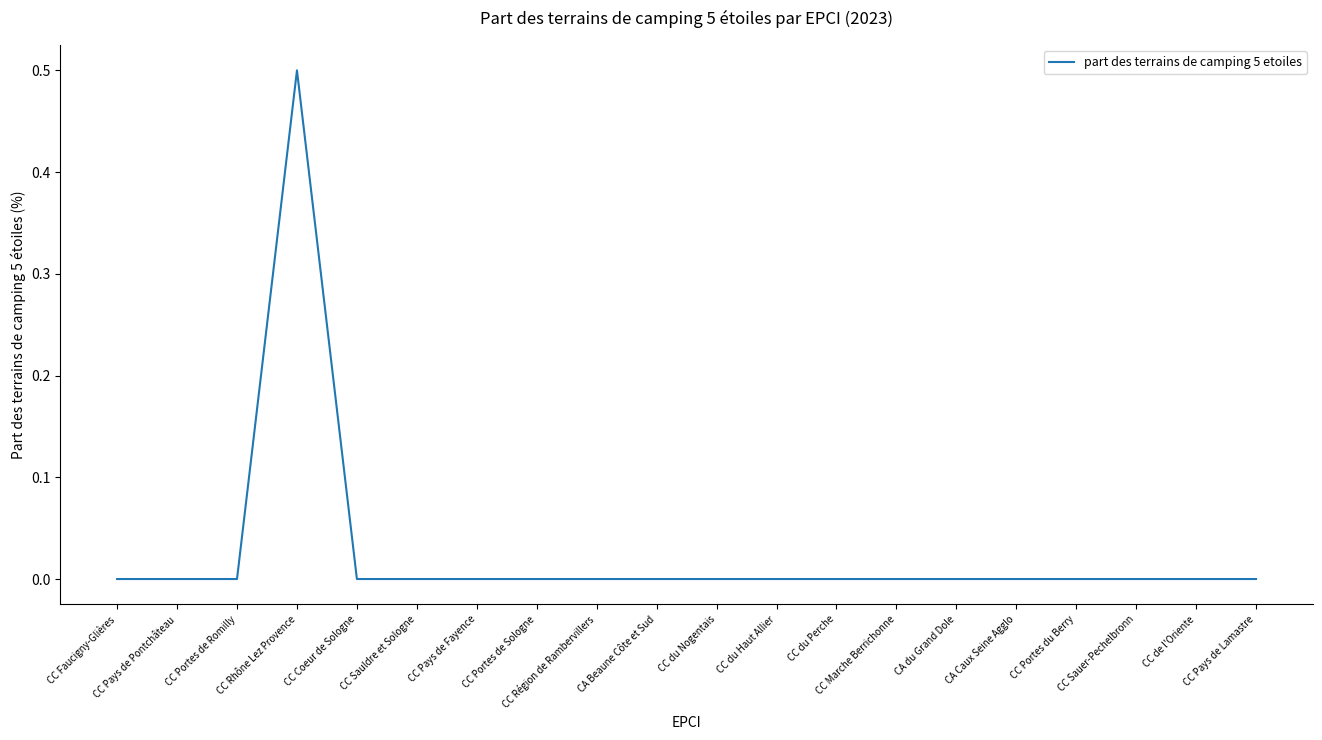

What is the maximum value shown in the chart?

0.5